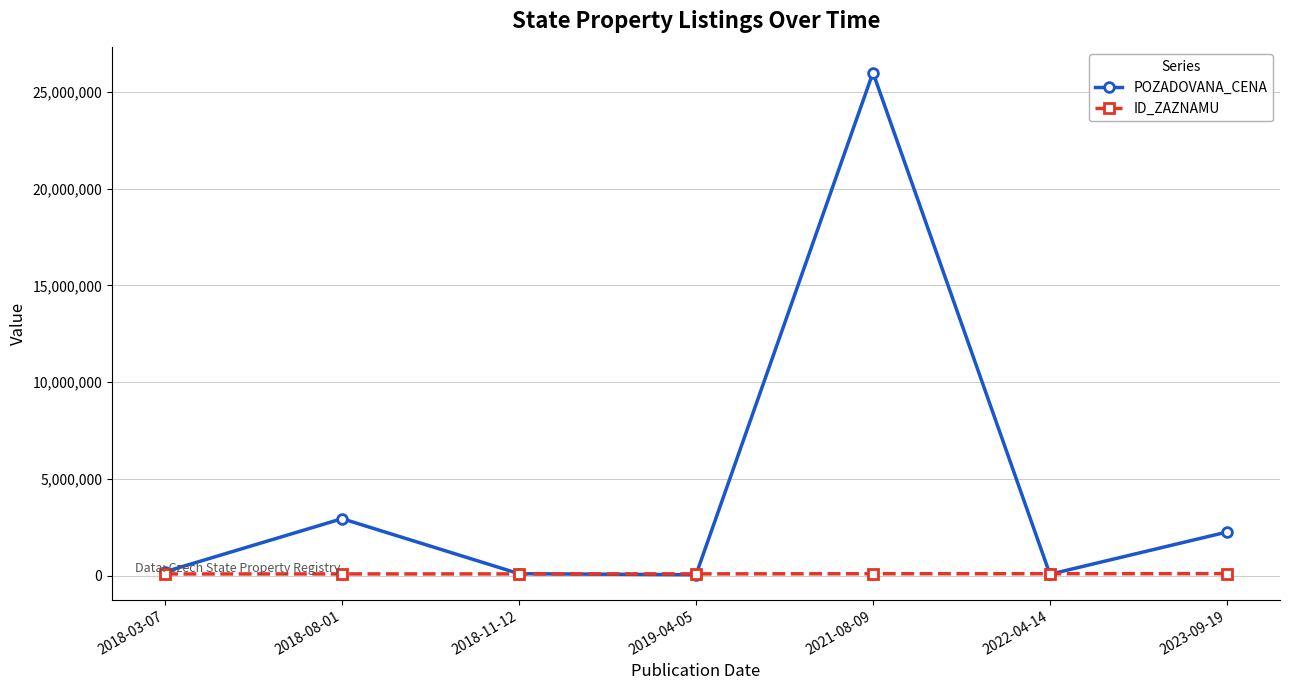

Which series has the largest total across all categories?

POZADOVANA_CENA